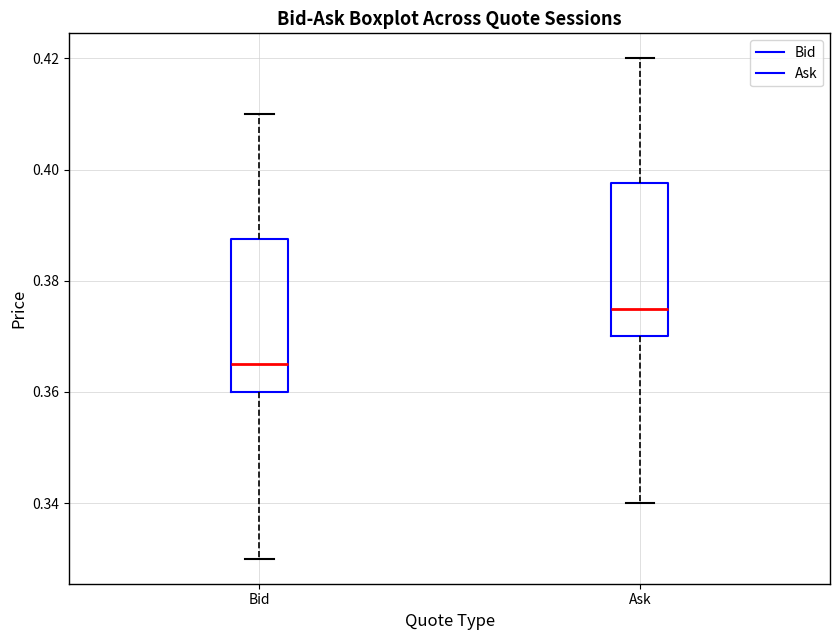

Which box's median line is the lowest?

Bid